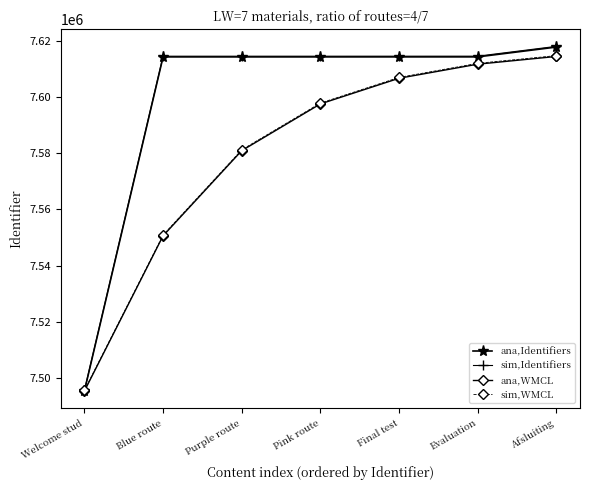

At which category is the sum across all series the highest?

Afsluiting